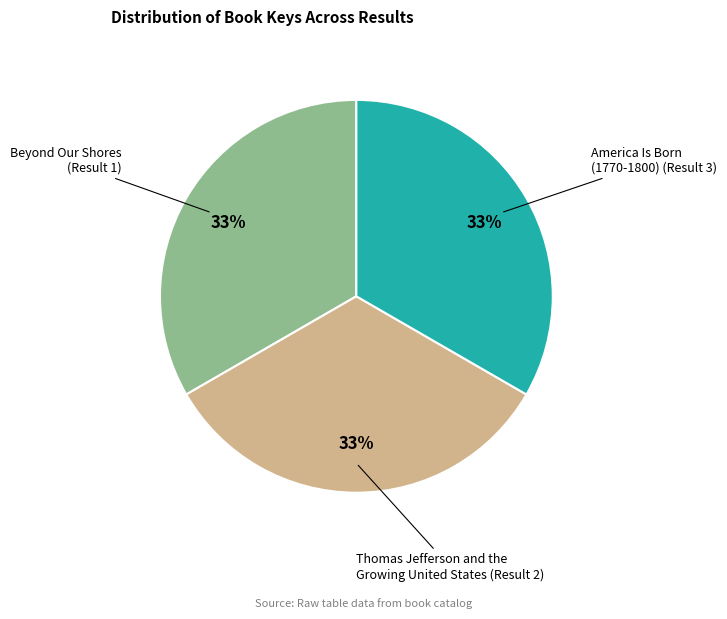

Is there any slice that represents more than half of the pie?

No